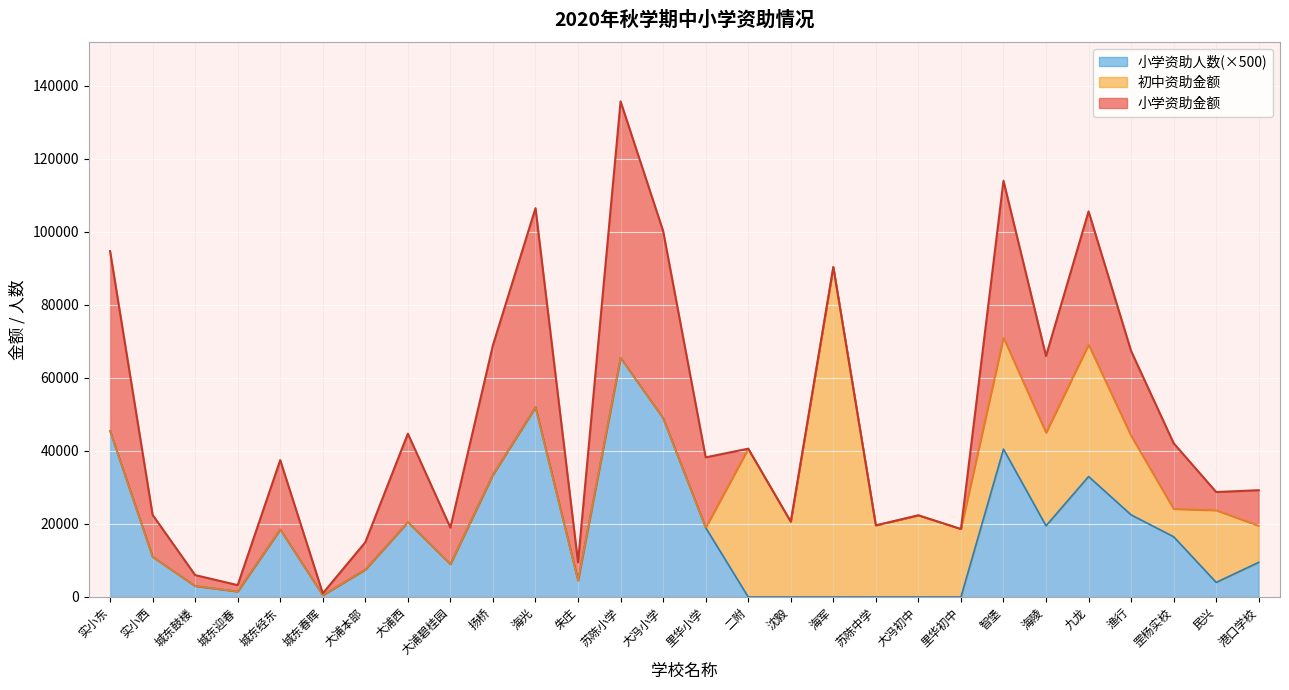

Reading right to left, what are all the values shown in this chart?

小学资助金额: 9750	5000	18000	23250	36500	21000	43000	0	0	0	0	0	0	19250	51250	70250	5000	54500	35500	10000	24250	7500	500	19000	1750	3000	11500	49250
初中资助金额: 10000	19750	7625	21625	36125	25500	30500	18625	22375	19625	90375	20625	40625	0	0	0	0	0	0	0	0	0	0	0	0	0	0	0
小学资助人数: 19	8	33	45	66	39	81	0	0	0	0	0	0	38	98	131	9	104	67	18	41	15	1	37	3	6	22	91